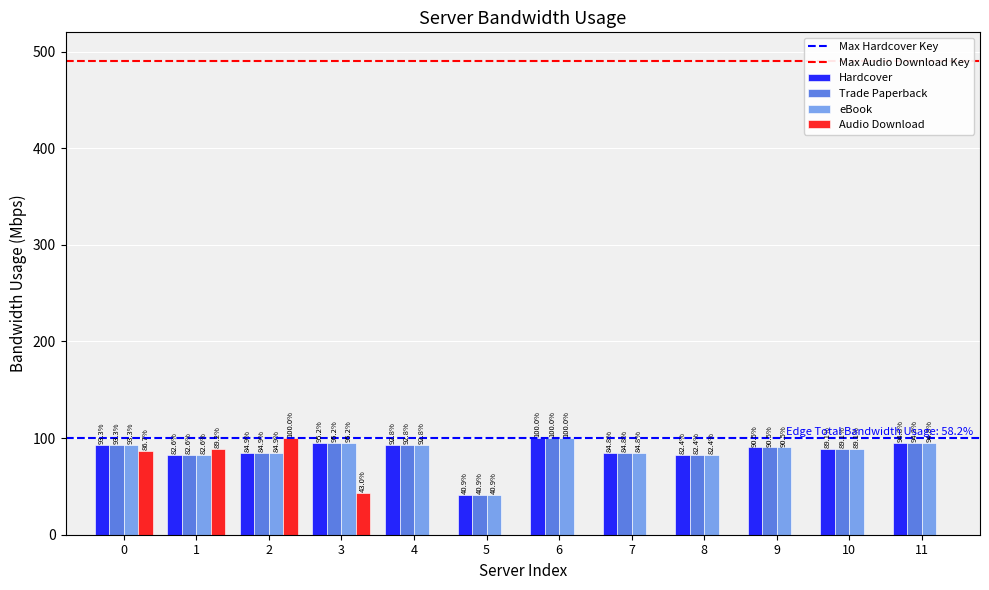

What is the sum of all Audio Download values?

318.9